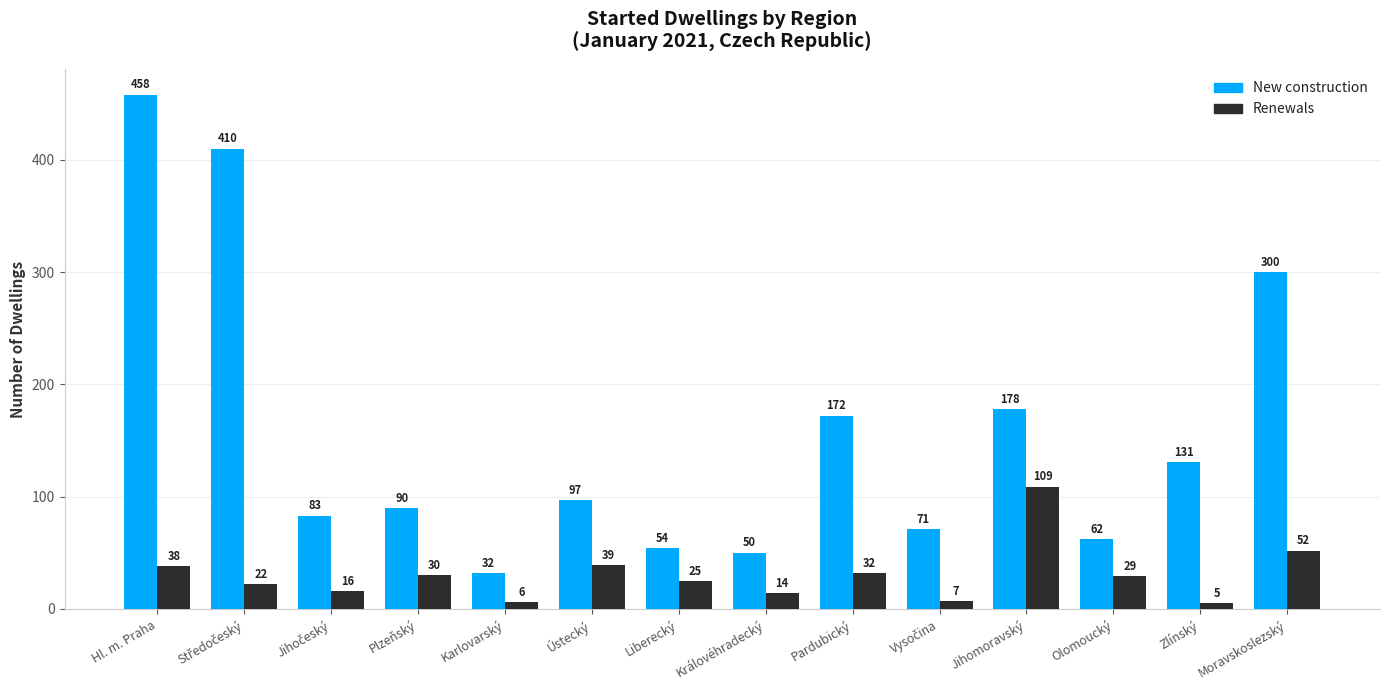

Reading right to left, transcribe all the data shown in this chart.

New construction: 300	131	62	178	71	172	50	54	97	32	90	83	410	458
Renewals: 52	5	29	109	7	32	14	25	39	6	30	16	22	38